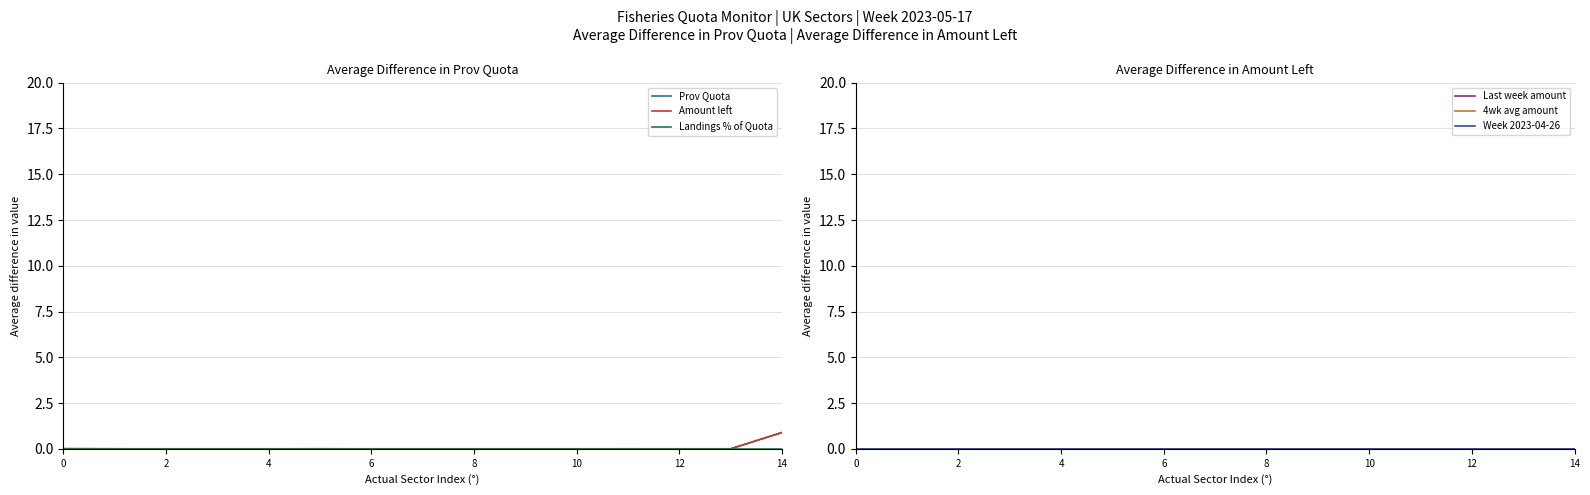

Does the chart display data point markers on the line(s)?

No